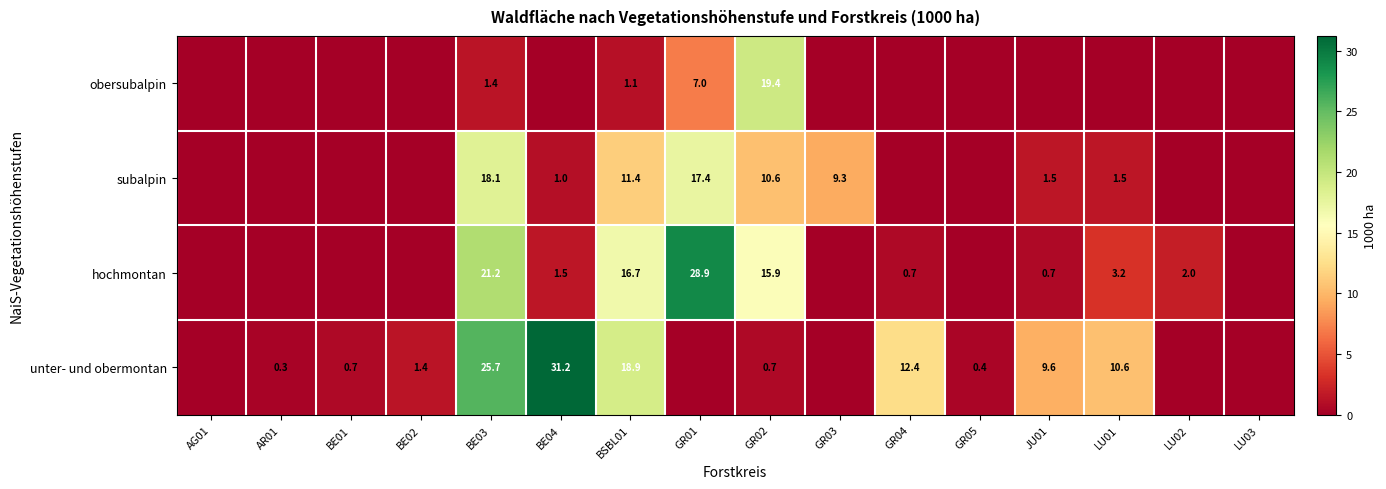

What is the difference between the highest and lowest values at GR02?

18.7